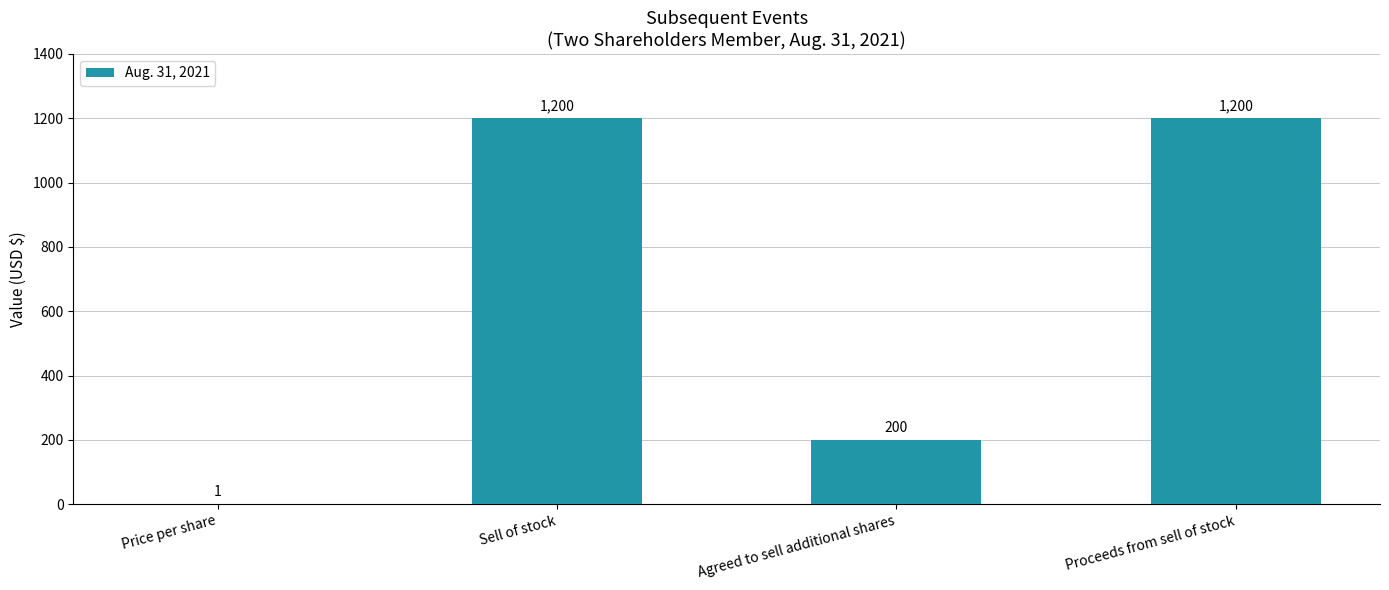

The value at Agreed to sell additional shares is 273. True or false?

False